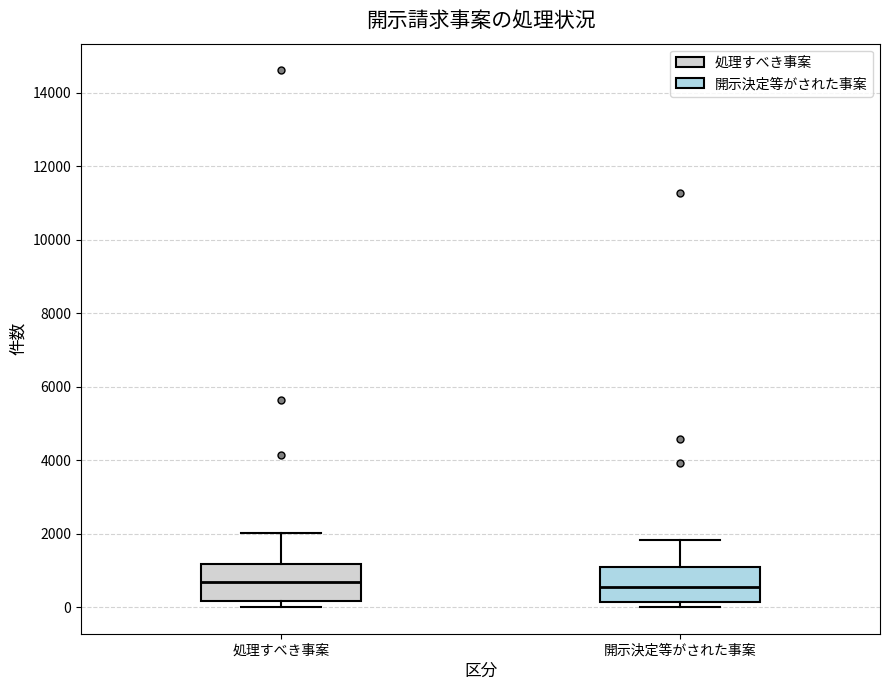

Reading left to right, read every box against the y-axis: the position of its median line, the range the box covers, and the ends of its whiskers. The values are not printed on the chart, so give them approximately, as read against the axis.

処理すべき事案: median 600, box 200 to 1200, whiskers 0 to 2000
開示決定等がされた事案: median 600, box 200 to 1200, whiskers 0 to 1800